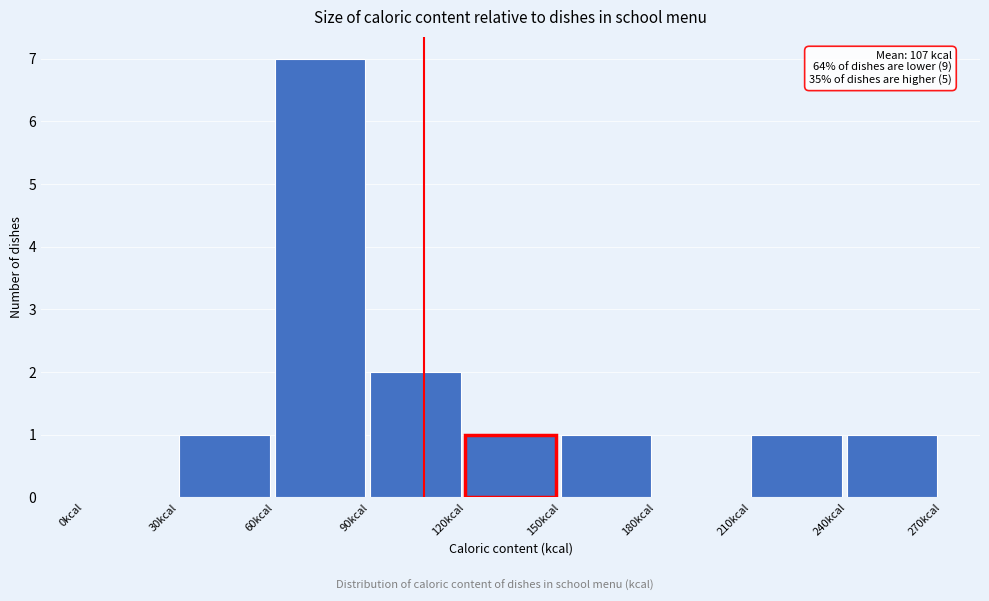

Over which range of the x-axis is the bar tallest?

60 to 90